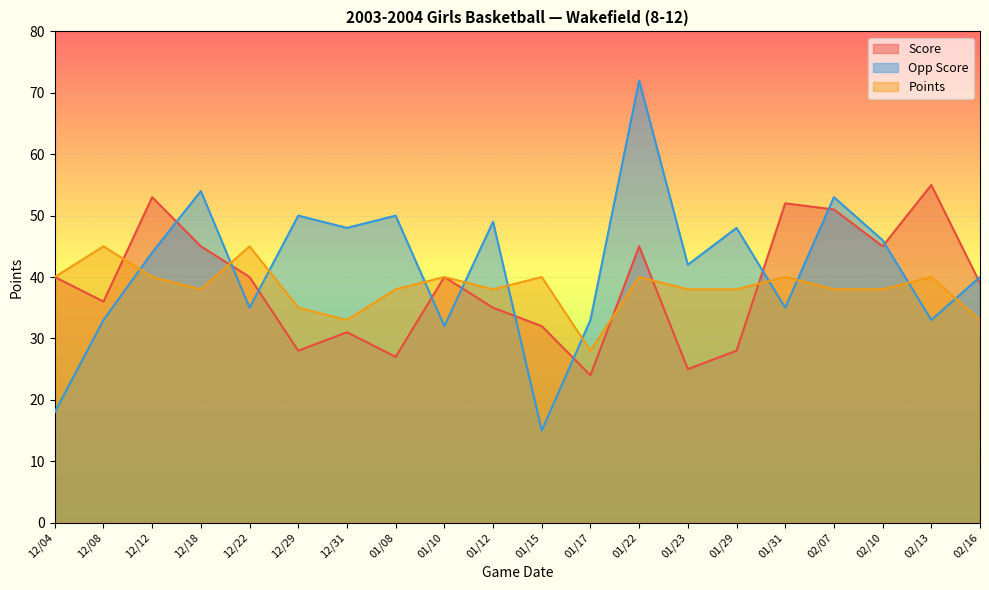

Is the value of Score at 01/22 greater than the value of Points at 01/12?

Yes